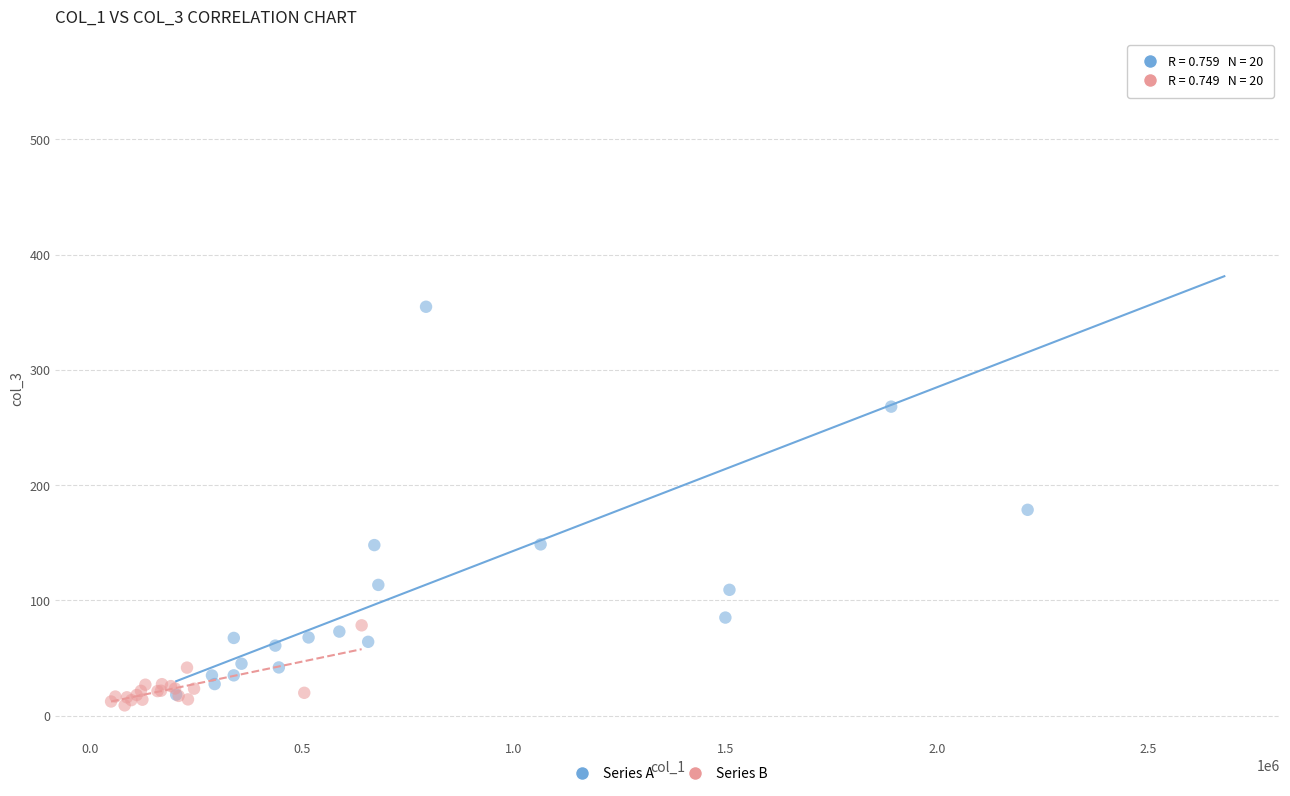

Which series has the widest spread of Y values?

Series A